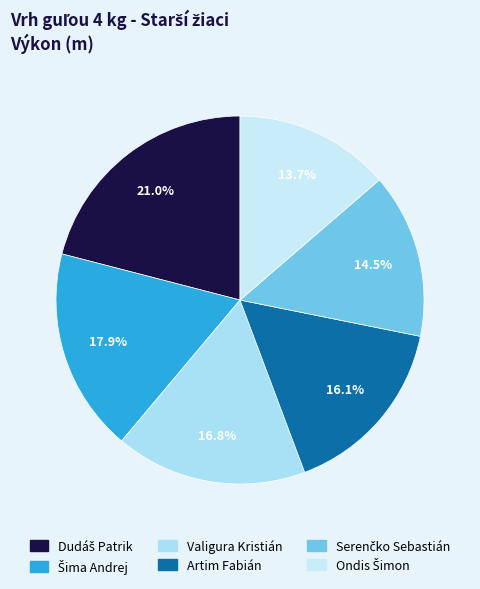

How many slices are in this pie chart?

6